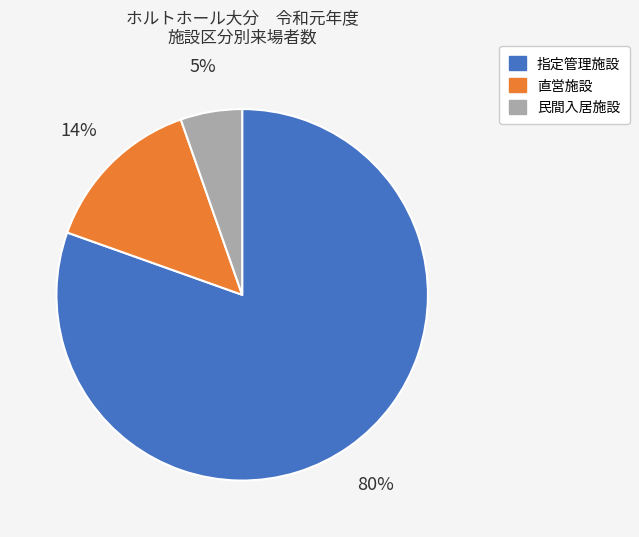

Is it true that 民間入居施設 is 1% of the pie?

False